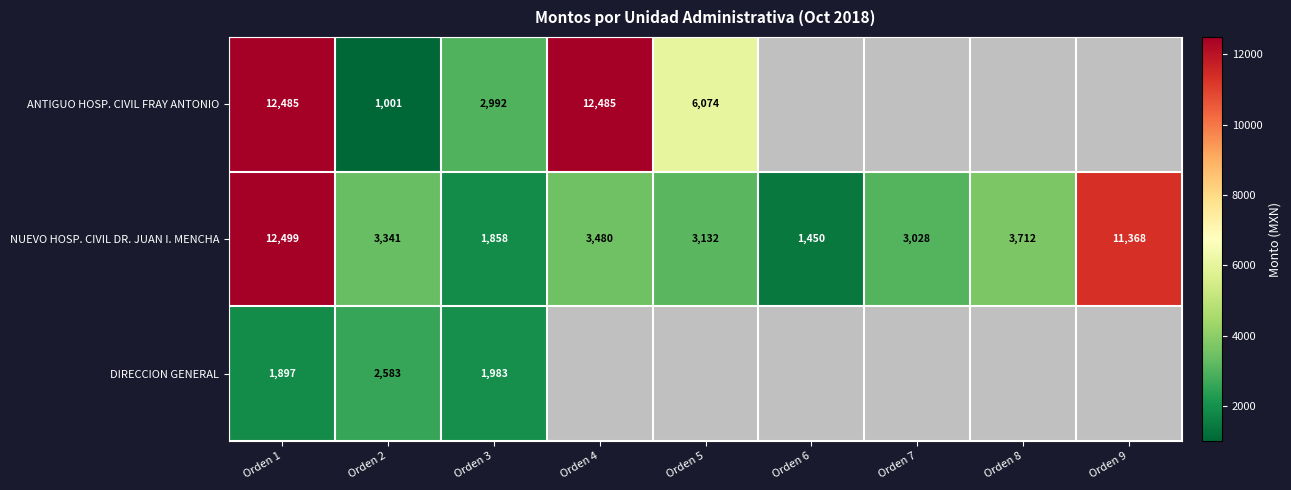

At Orden 3, list the series in order from smallest to largest.

NUEVO HOSP. CIVIL DR. JUAN I. MENCHA, DIRECCION GENERAL, ANTIGUO HOSP. CIVIL FRAY ANTONIO